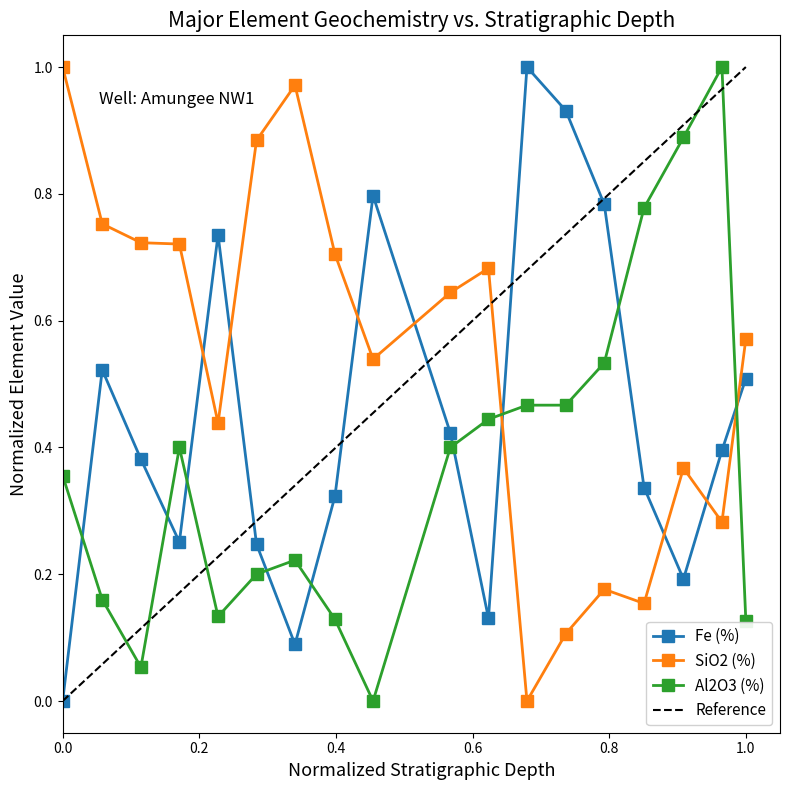

Rank the series by their maximum value, from highest to lowest.

Fe (%), SiO2 (%), Al2O3 (%)